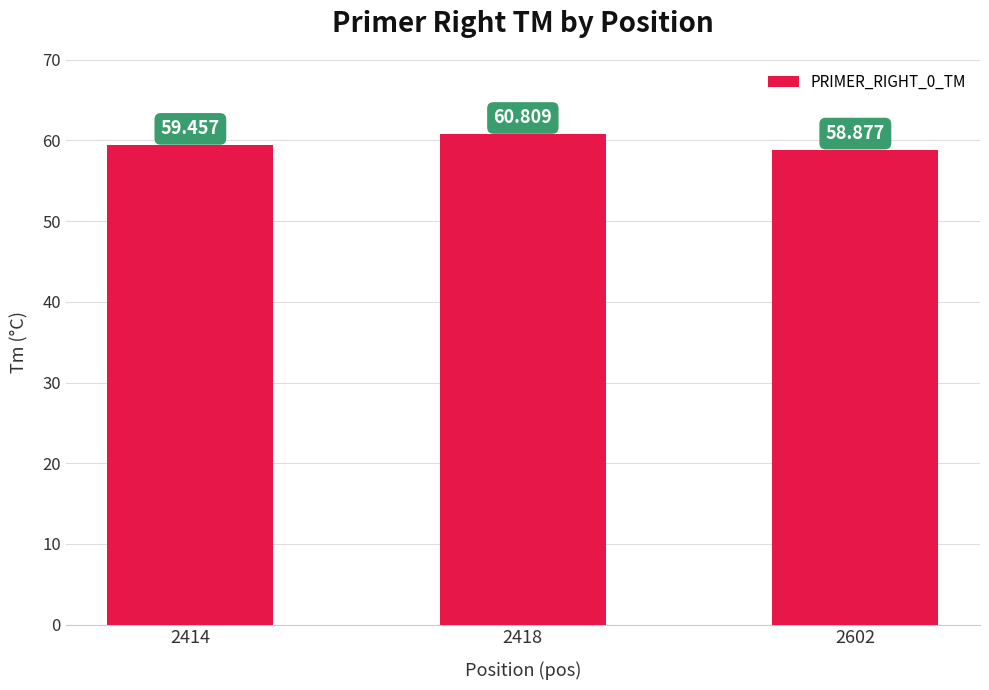

How many bars are there in total?

3